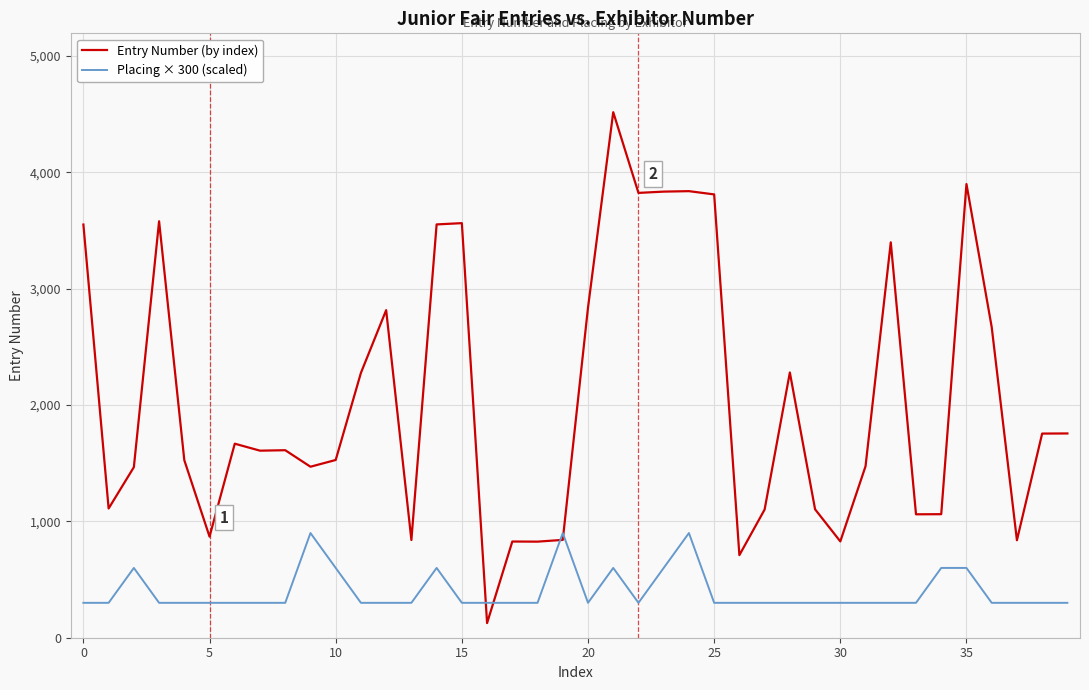

Rank the series by their maximum value, from lowest to highest.

Placing × 300 (scaled), Entry Number (by index)